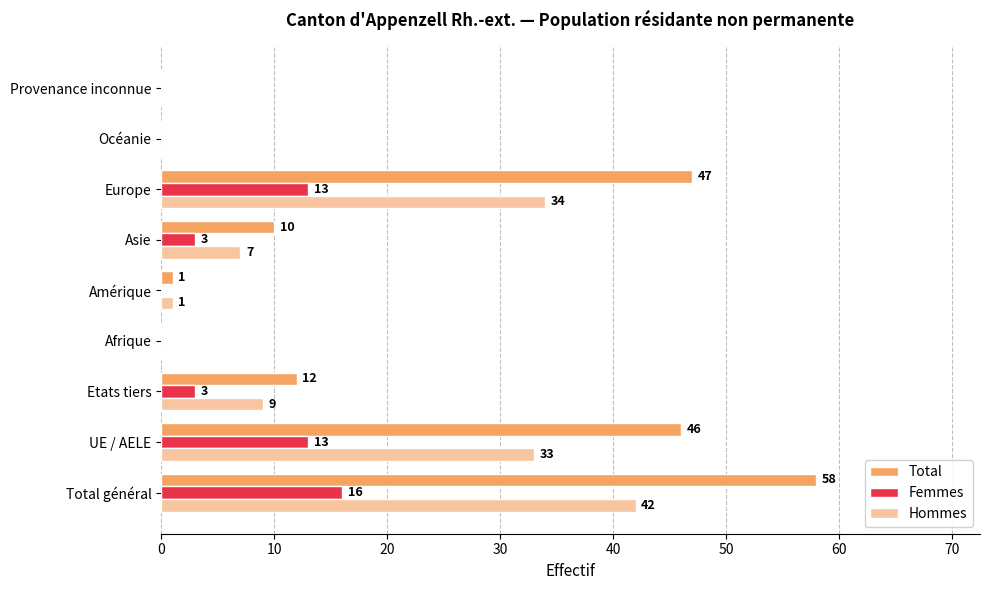

Which series changed the most between UE / AELE and Amérique?

Total